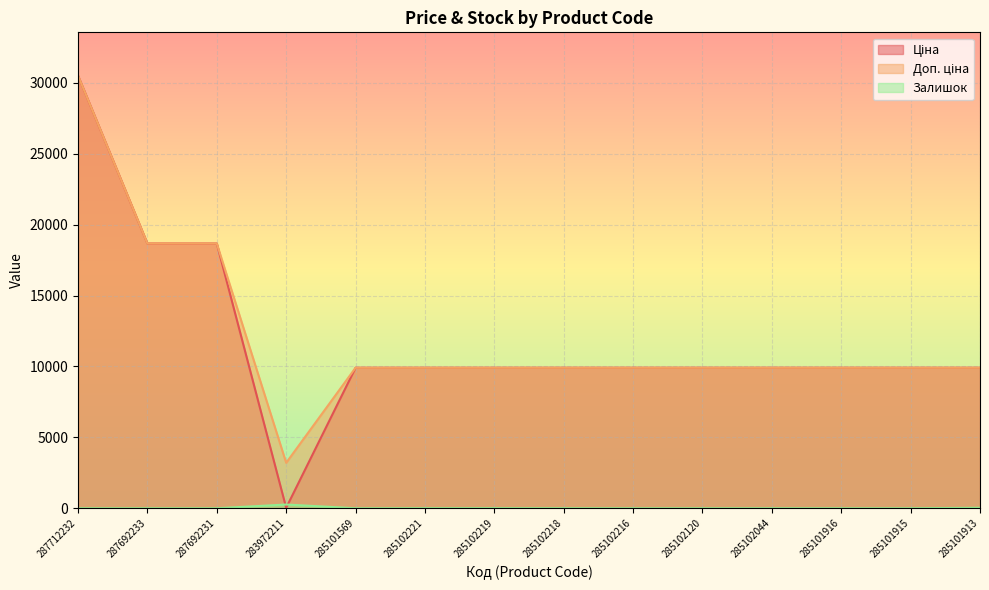

True or false: Ціна and Доп. ціна cross at least once.

False